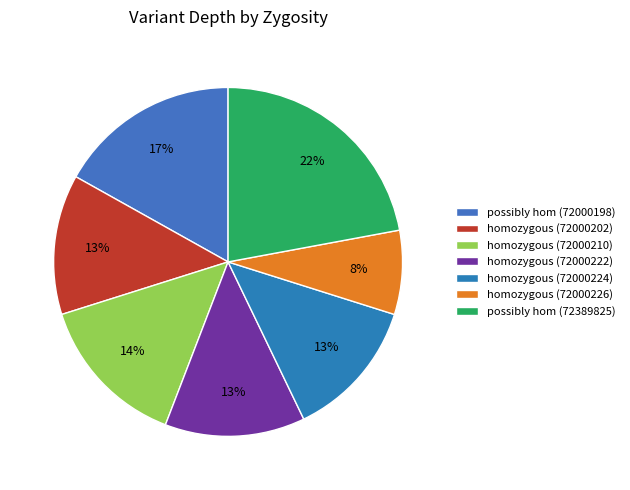

Count the number of slices in the pie.

7